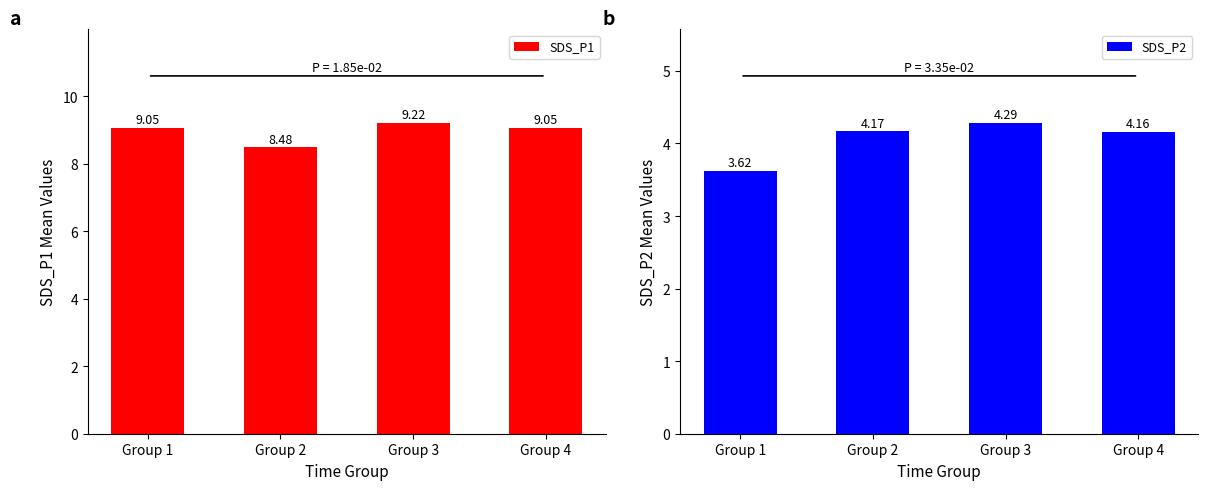

At how many categories does at least one series exceed 5?

4